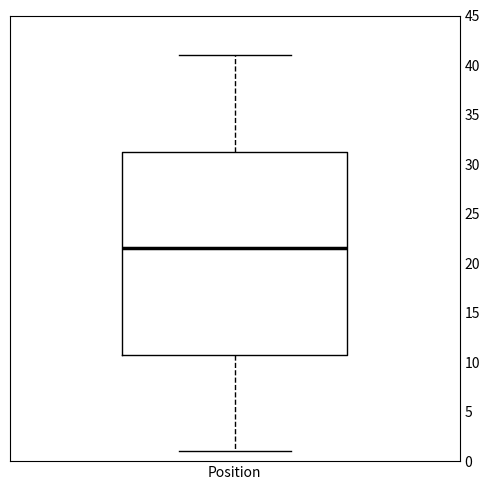

Where does the lower whisker of the box for Position end on the y-axis? The values are not printed on the chart, so give them approximately, as read against the axis.

1.0